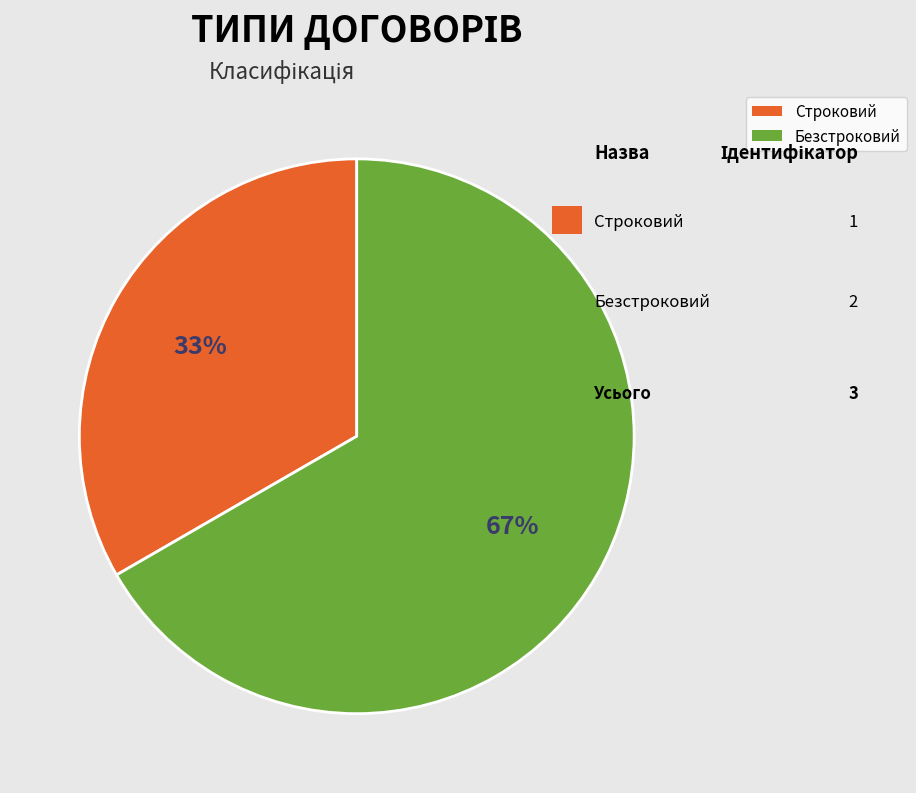

What percentage is the Строковий slice, to the nearest percent?

33%